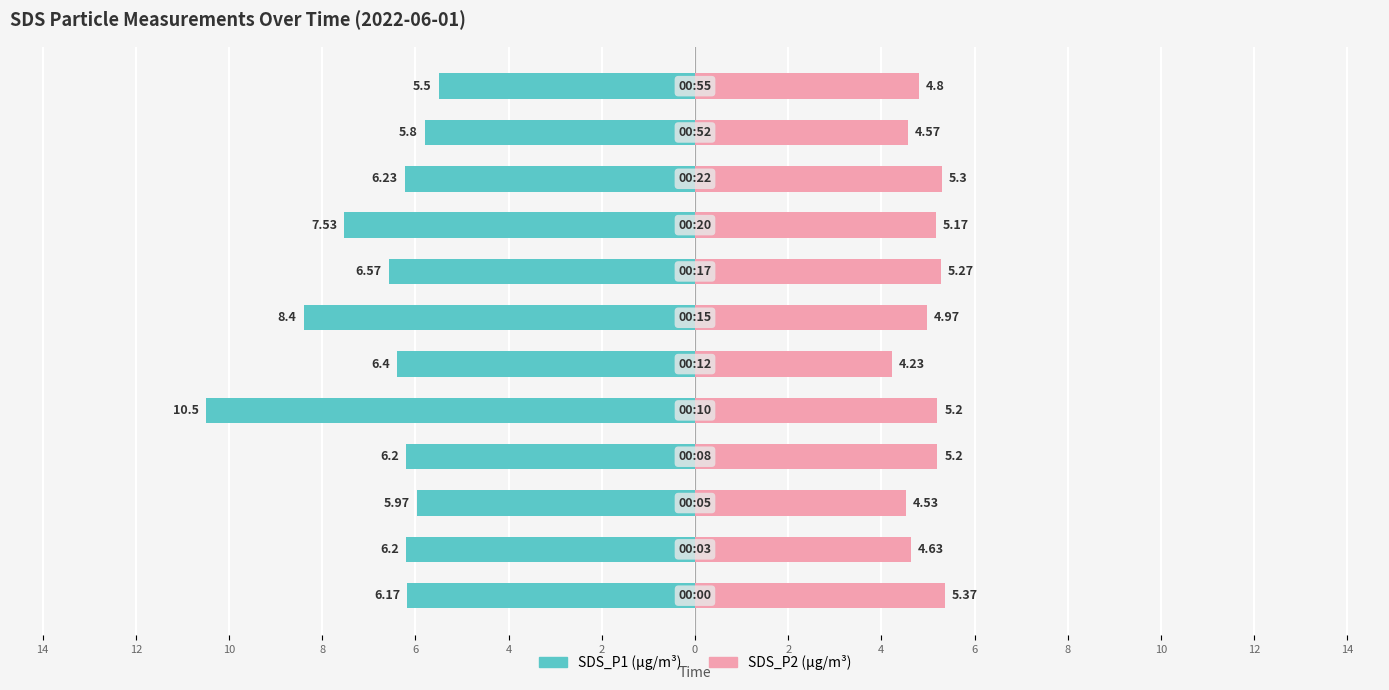

The value of SDS_P1 at 2 is -6.2. True or false?

True